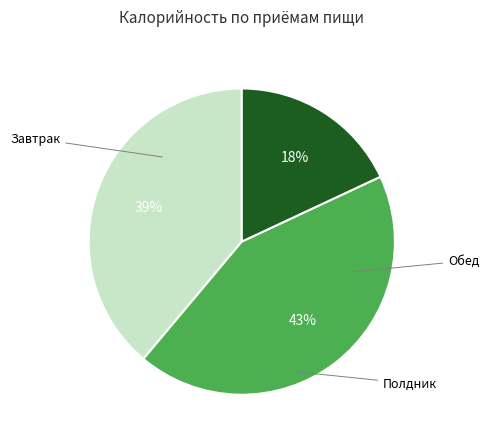

To the nearest percent, what is the average slice percentage?

33%